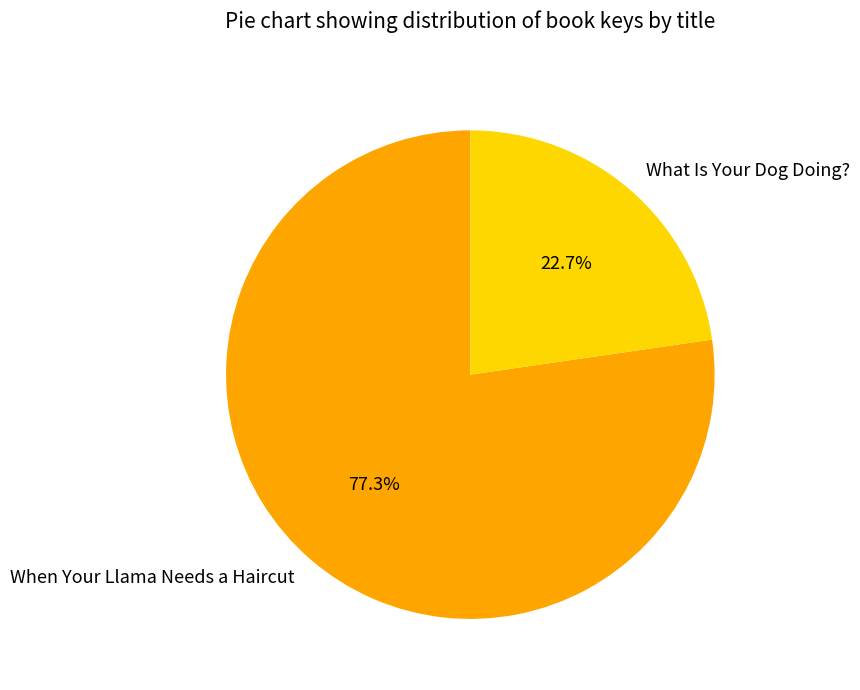

What is the largest slice in the pie chart?

When Your Llama Needs a Haircut